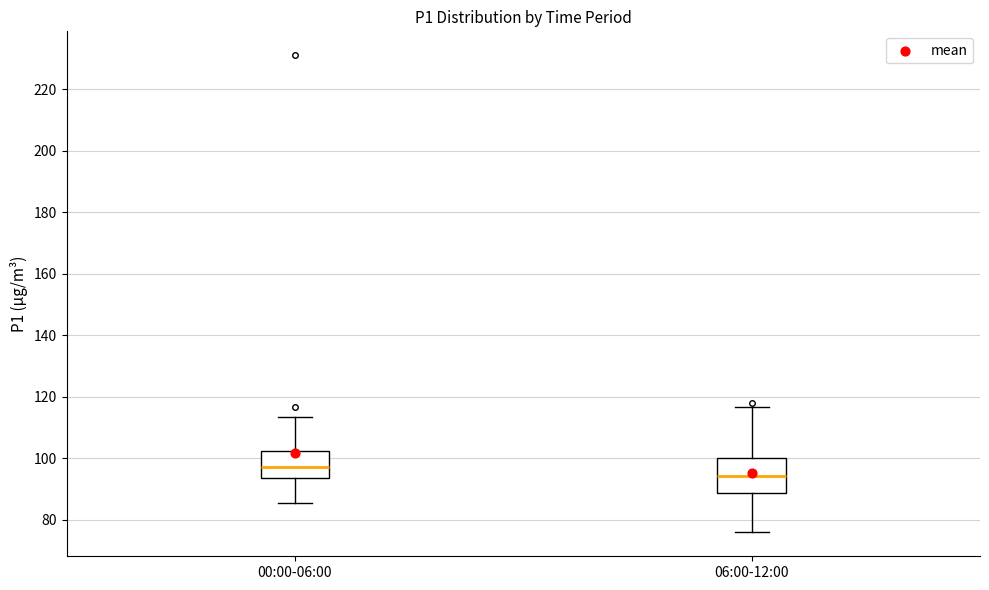

Reading left to right, transcribe this box plot: for each box, give where its median line is, the range the box spans, and where its two whiskers end, as read against the y-axis. The values are not printed on the chart, so give them approximately, as read against the axis.

00:00-06:00: median 98, box 94 to 102, whiskers 86 to 114
06:00-12:00: median 94, box 88 to 100, whiskers 76 to 116